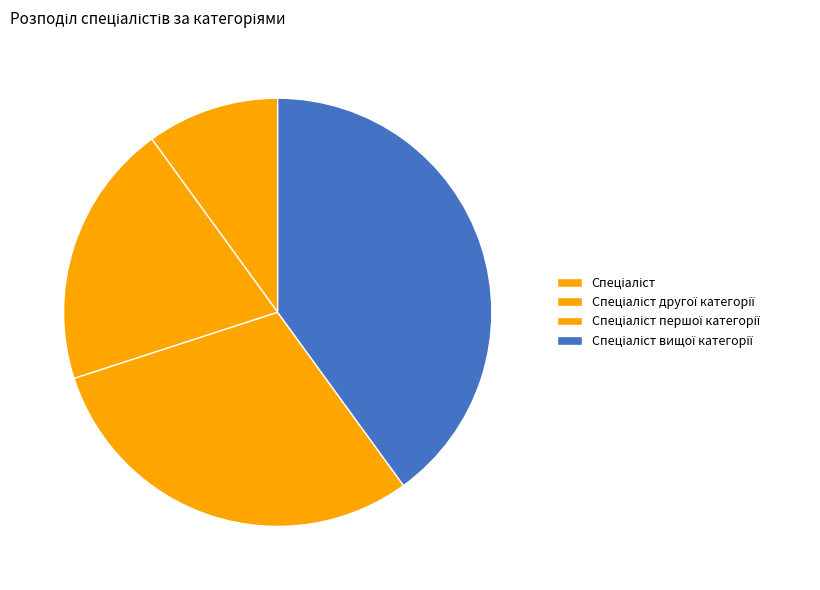

What is the change in value from Спеціаліст to Спеціаліст вищої категорії?

+3